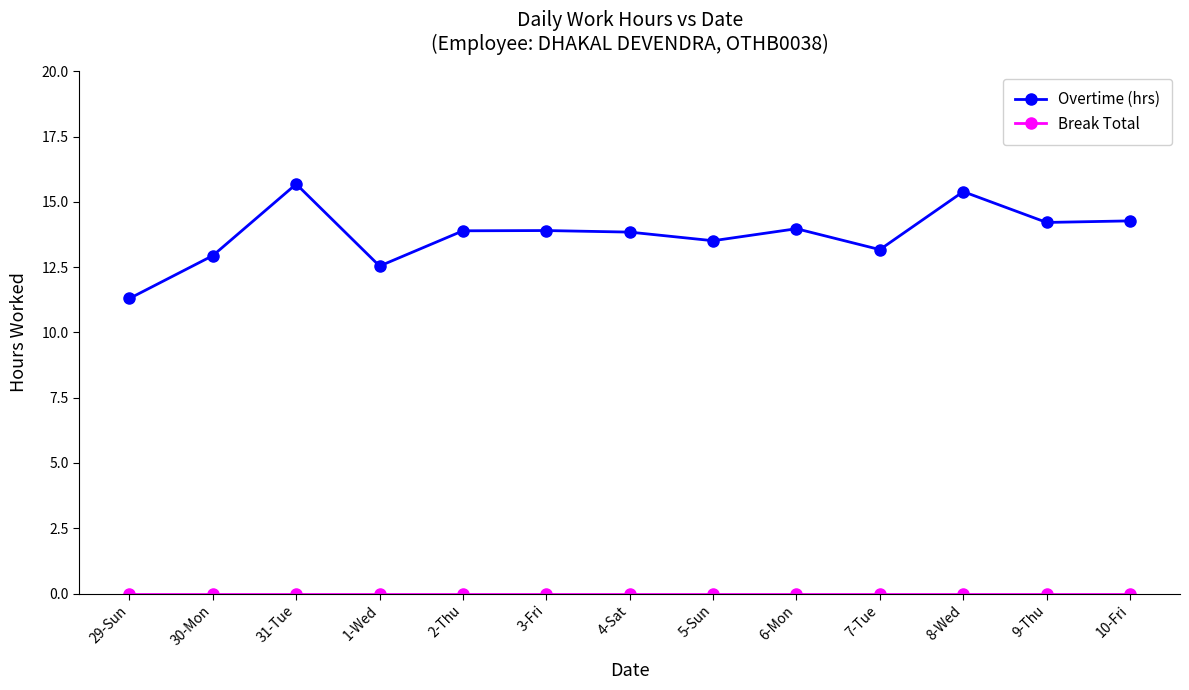

Which series has the largest total across all categories?

Overtime (hrs)